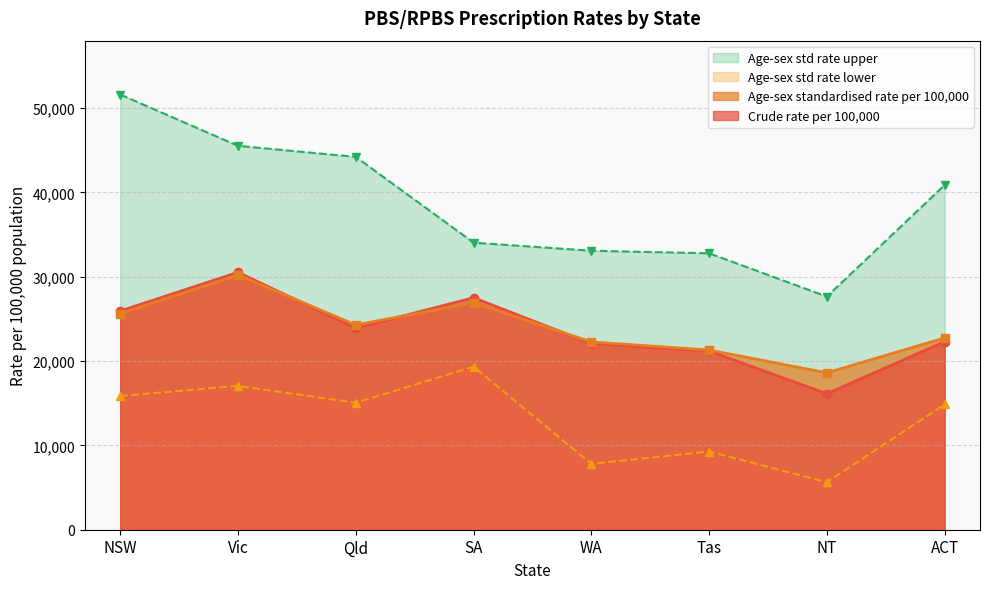

Rank the series by their maximum value, from lowest to highest.

Age-sex std rate lower, Age-sex standardised rate per 100,000, Crude rate per 100,000, Age-sex std rate upper